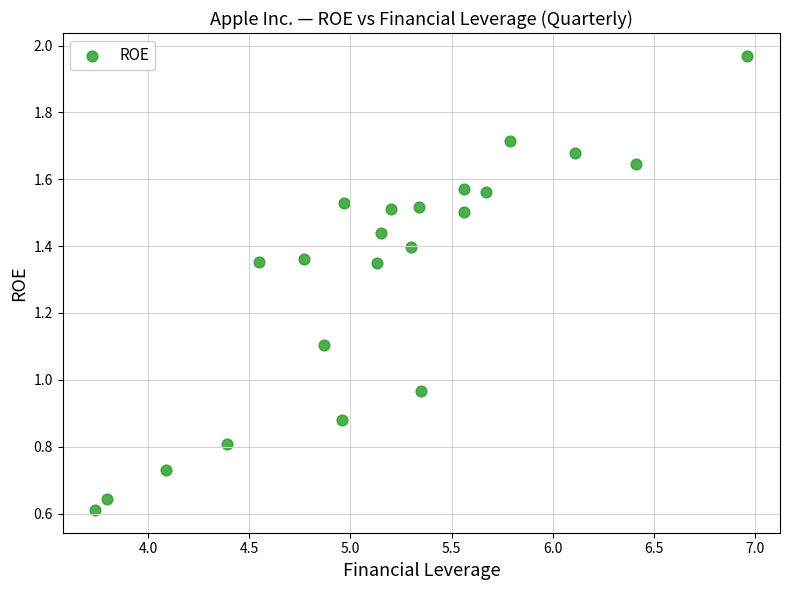

How many data points are displayed?

22